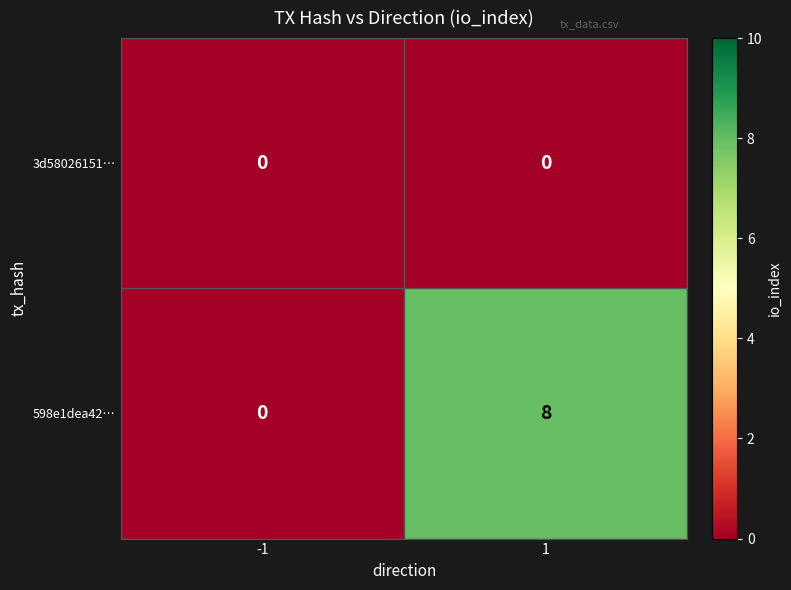

What is the greatest value displayed?

8